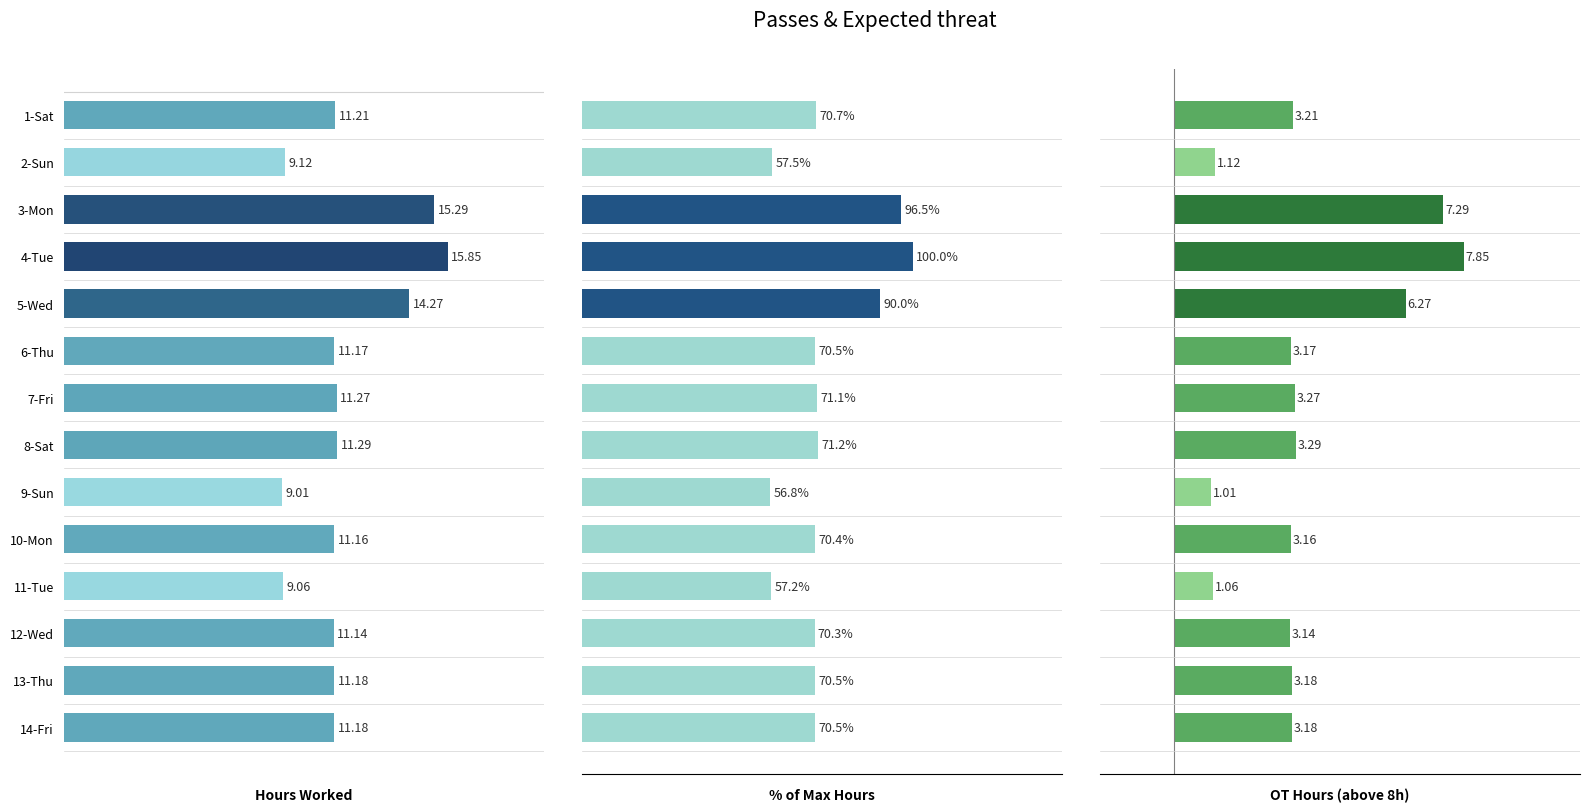

What is the value of the Hours Worked bar at the 10th from the left?

11.2